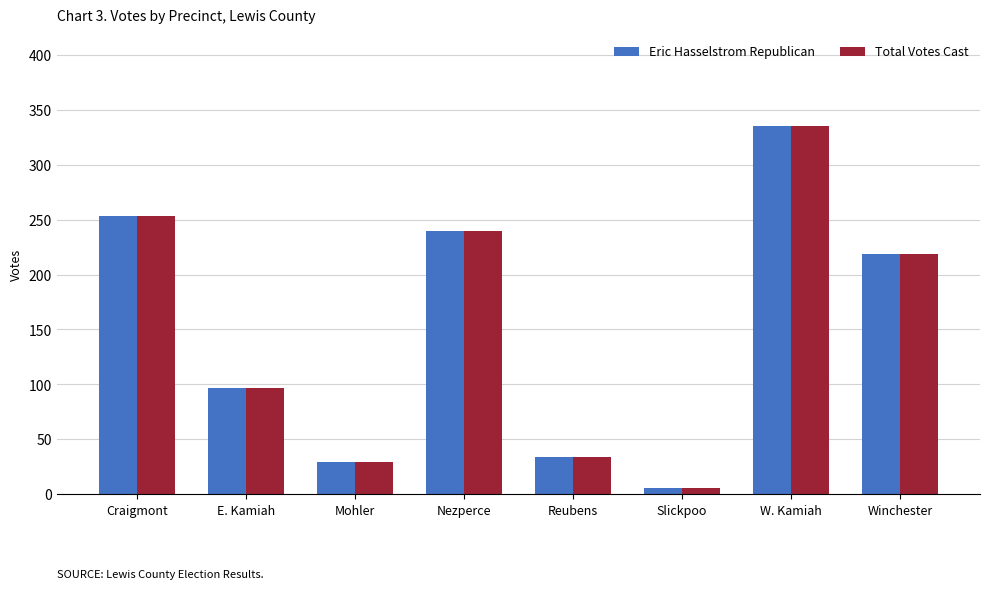

At which label is Total Votes Cast closest to 170?

Winchester